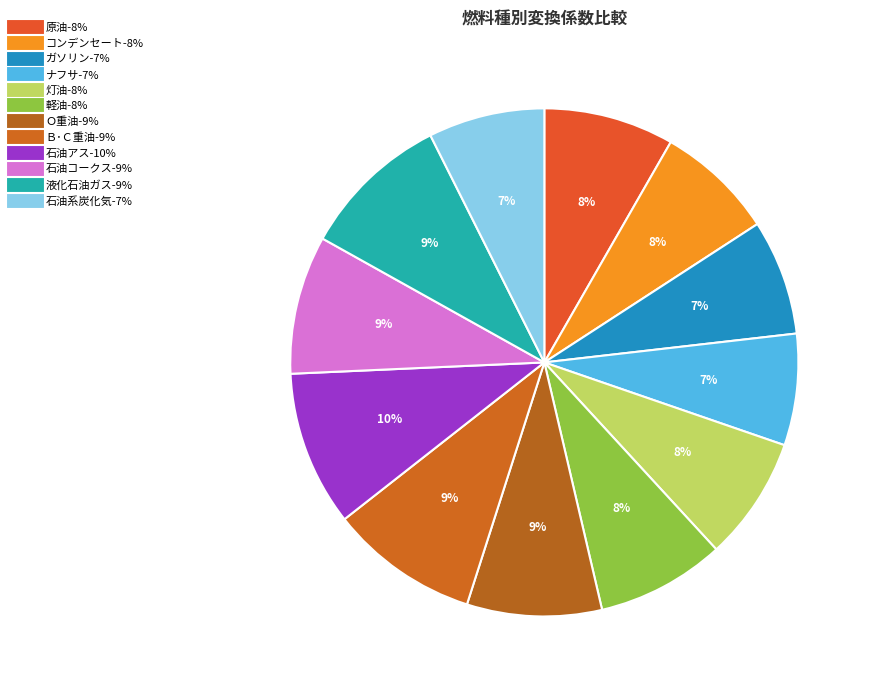

How many segments does this pie chart have?

12